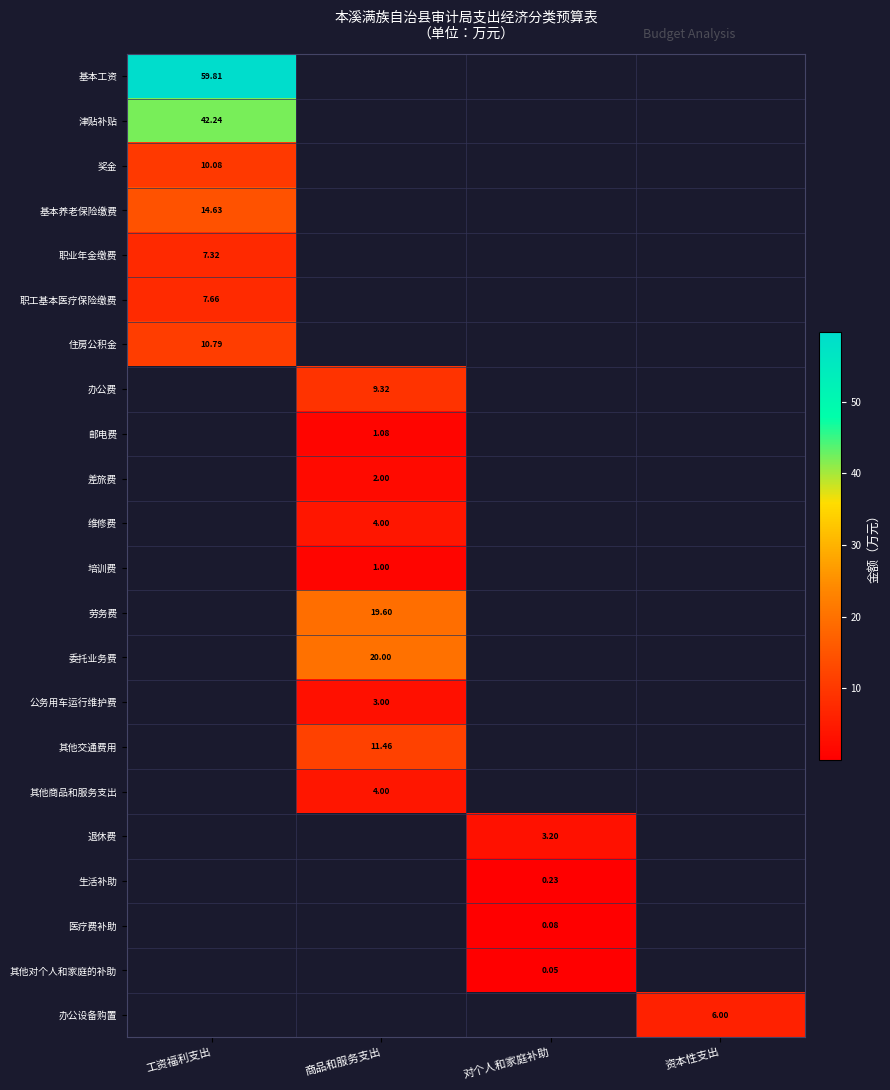

True or false: 培训费 has a value of 0.4 at 资本性支出.

False